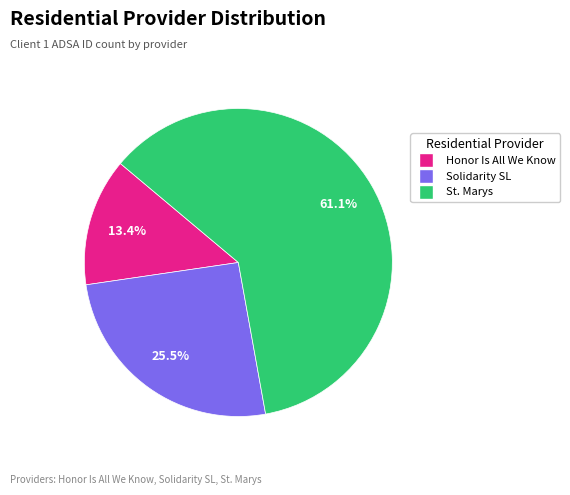

Which category has the biggest portion of the pie?

St. Marys